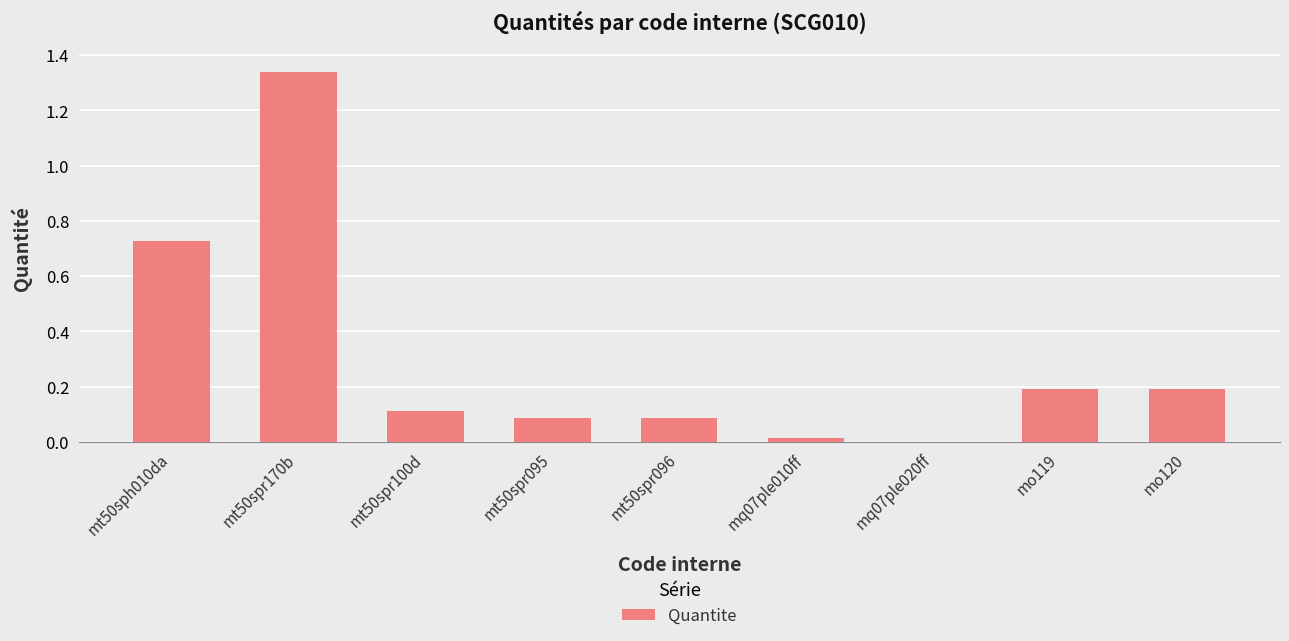

What is the sum of all values?

2.7